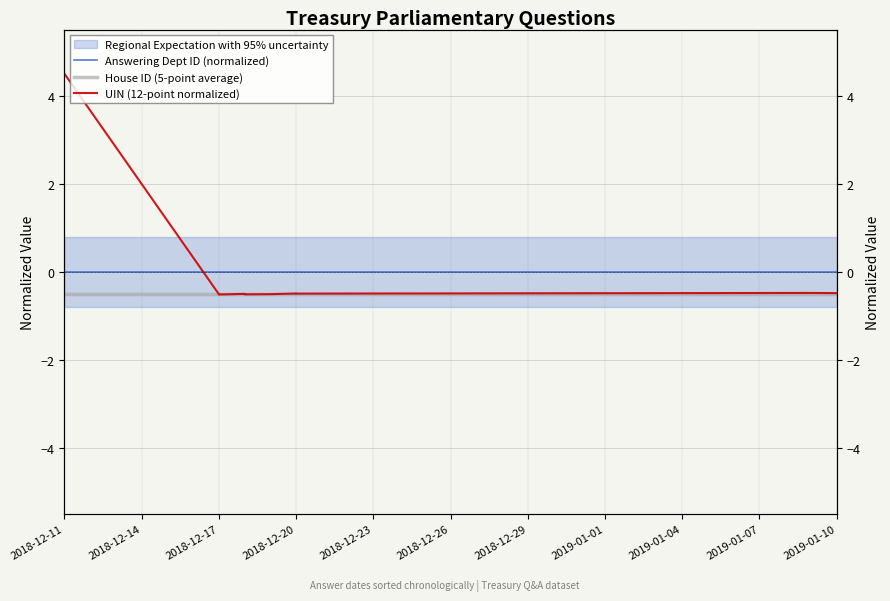

True or false: Answering Dept ID (normalized) has more than 2 interior local peaks.

False